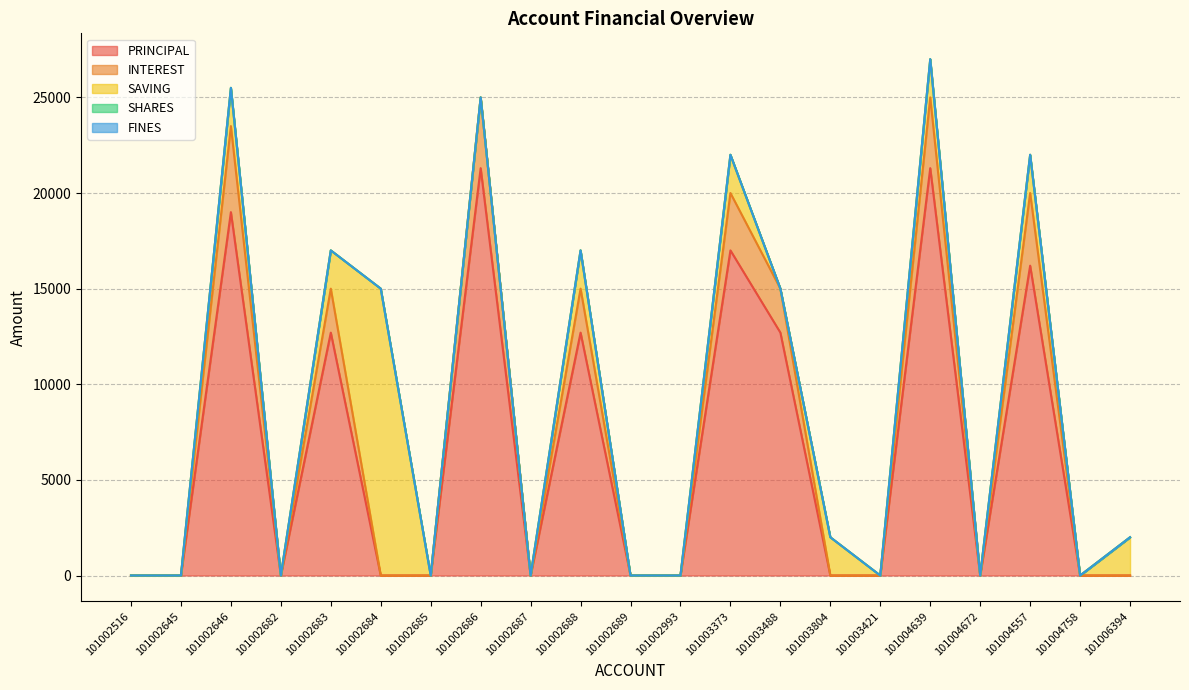

At how many categories does at least one series exceed 2610?

9